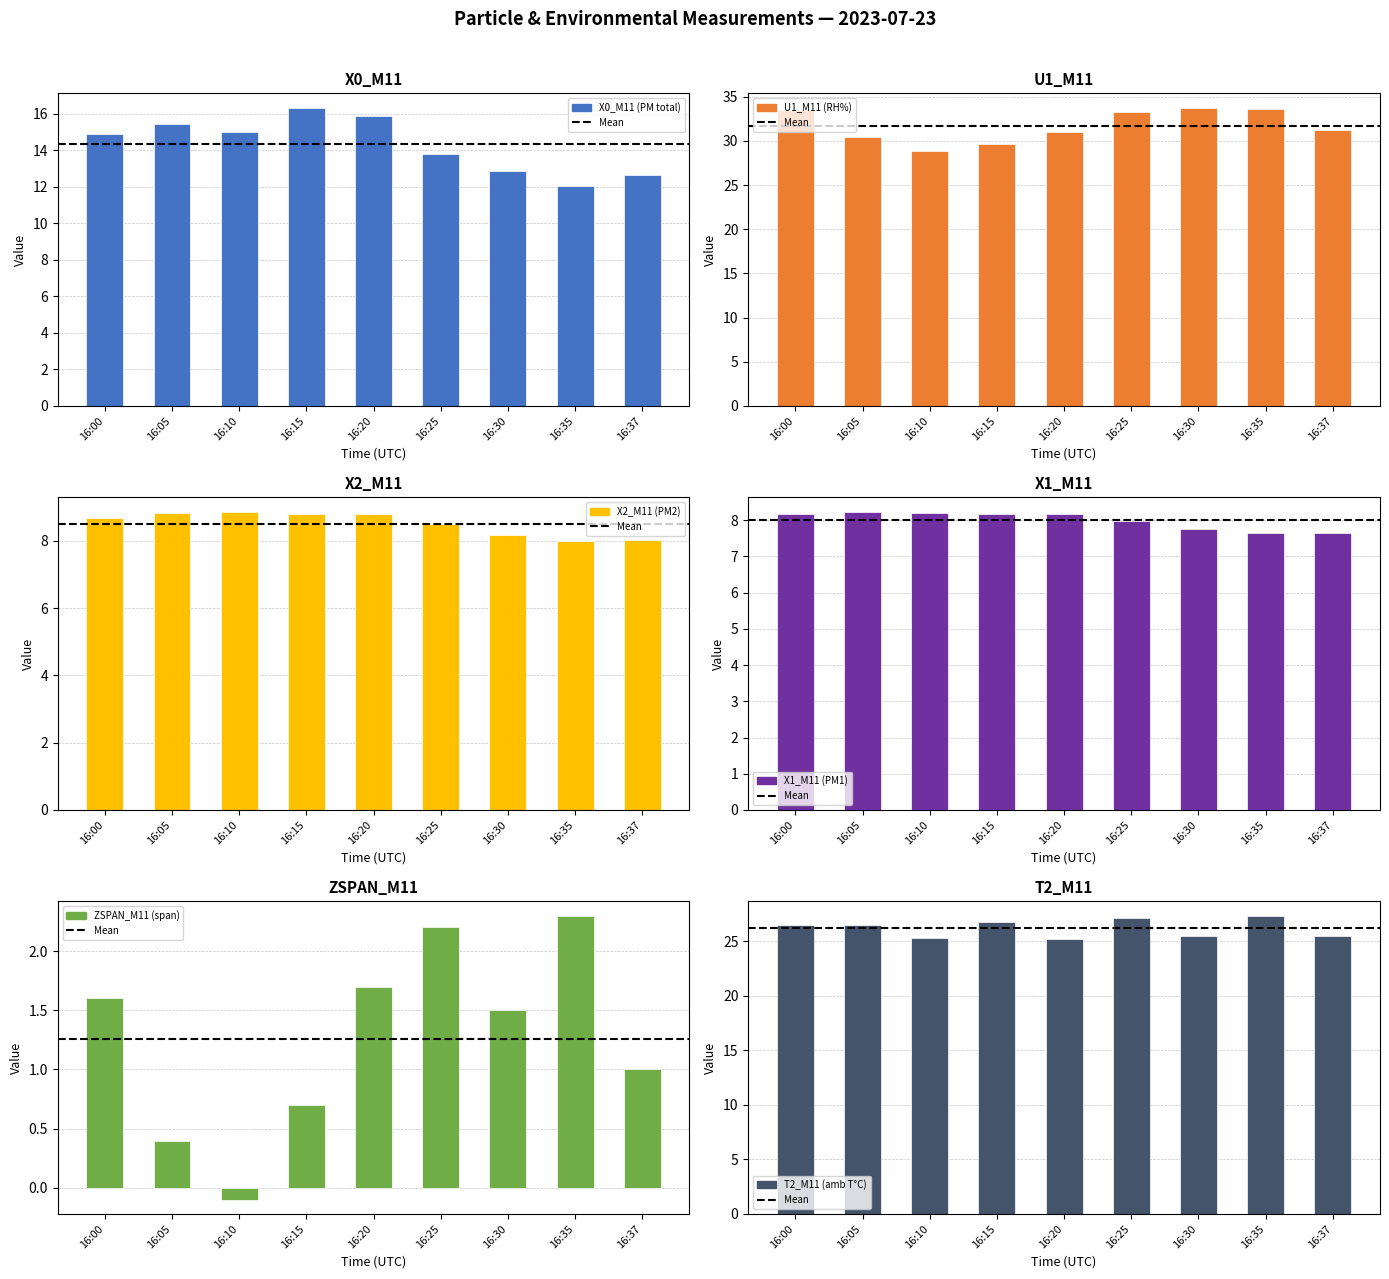

What is the maximum value for ZSPAN_M11 (span)?

2.3